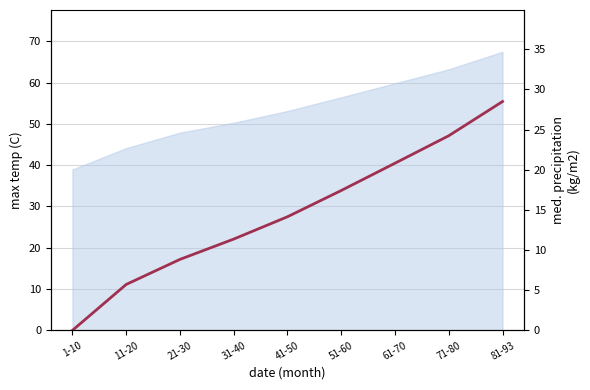

The chart shows a value of 0.0 at 1-10. True or false?

True